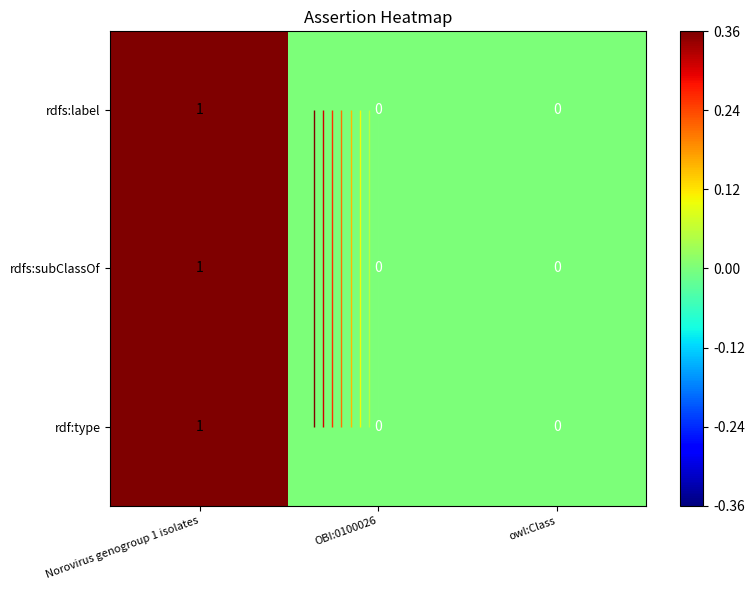

At how many categories does at least one series exceed 0?

1